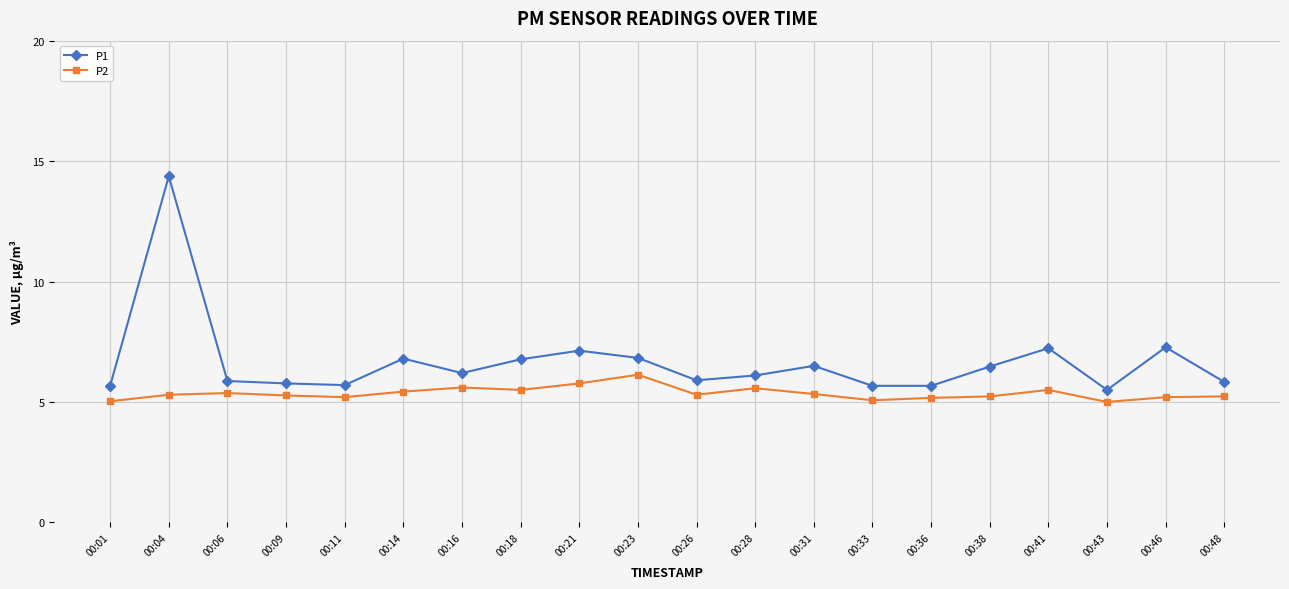

Where does the P1 series first go above 6?

00:04